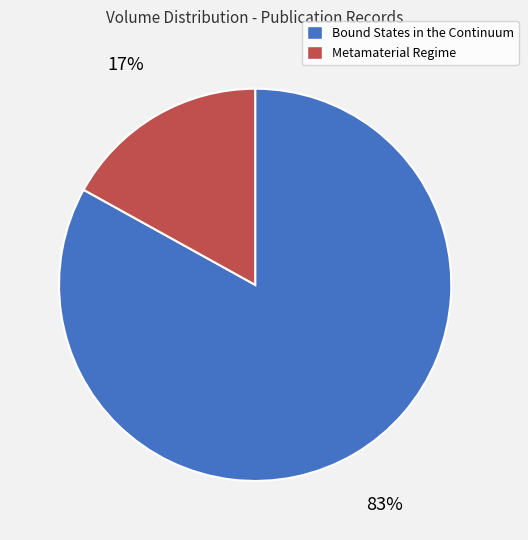

What is the largest slice in the pie chart?

Bound States in the Continuum